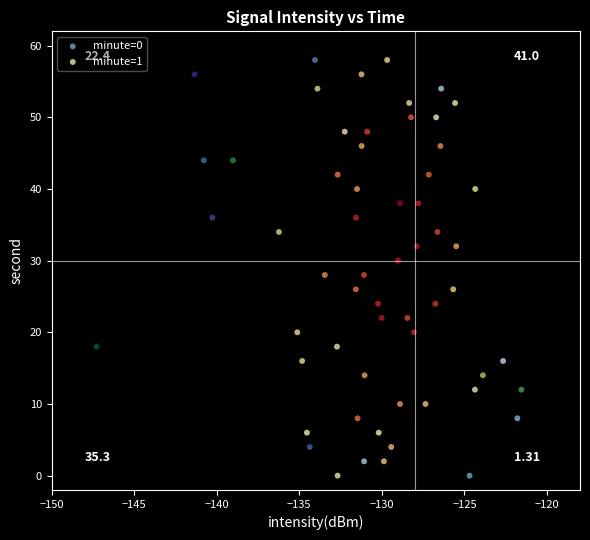

What are all the series names shown in the legend?

minute=0, minute=1